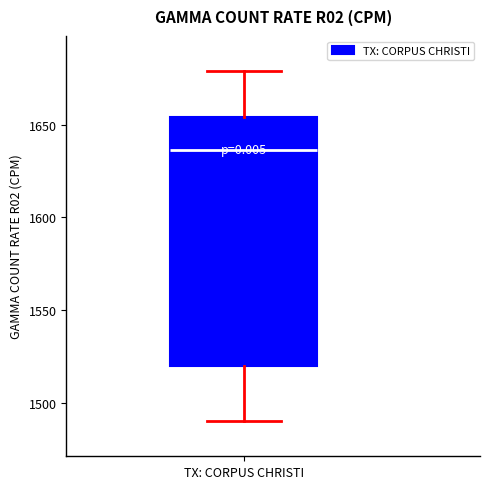

Where does the lower whisker of the box for TX: CORPUS CHRISTI end on the y-axis? The values are not printed on the chart, so give them approximately, as read against the axis.

1490